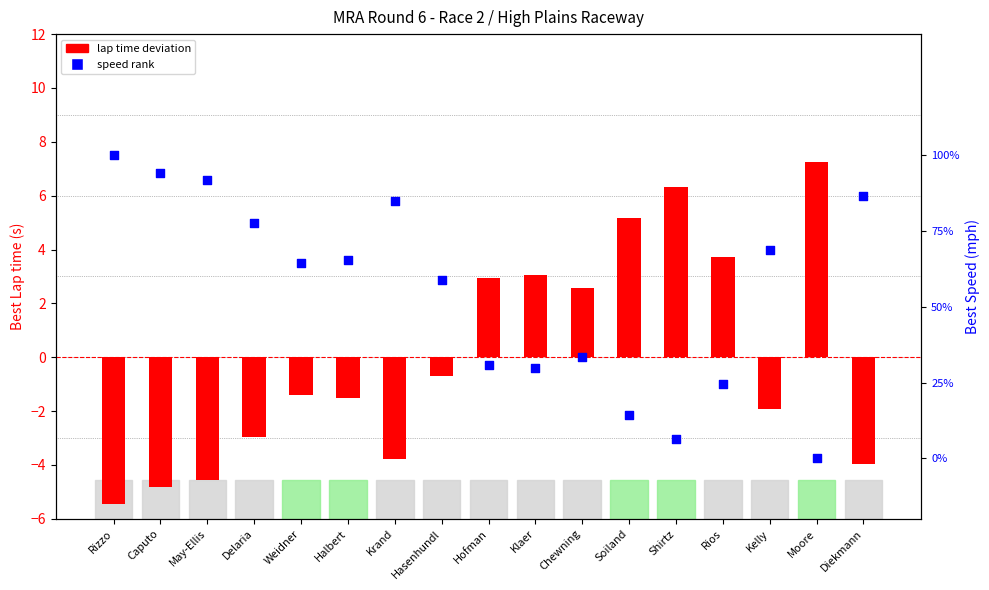

Is the value of speed rank at Weidner greater than the value of lap time deviation at Hofman?

No